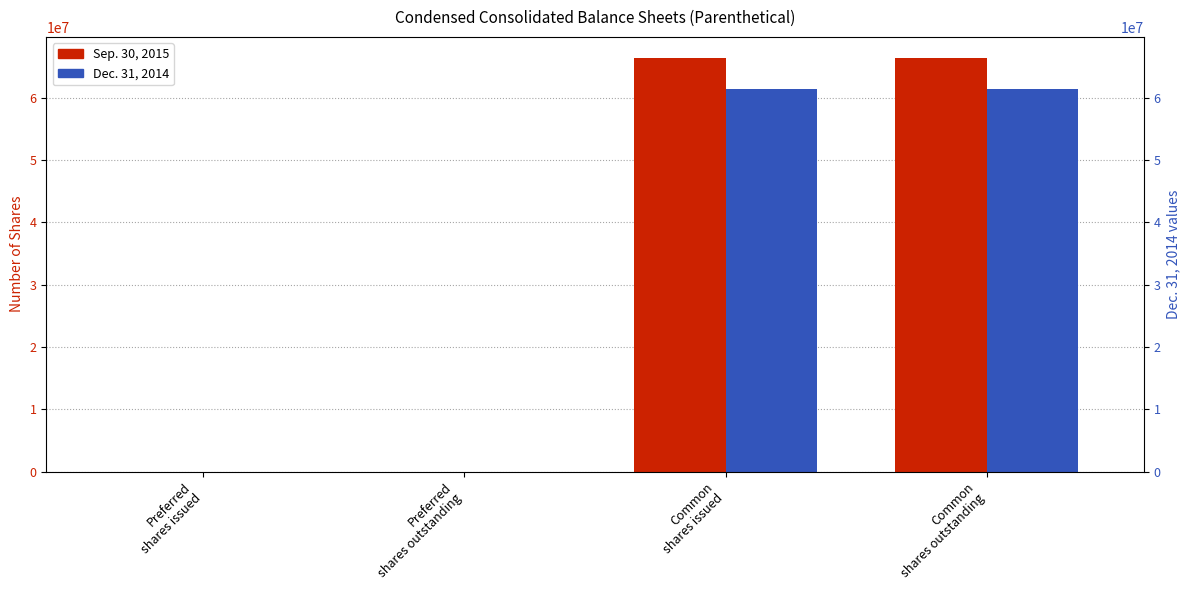

How many groups of bars are there?

4